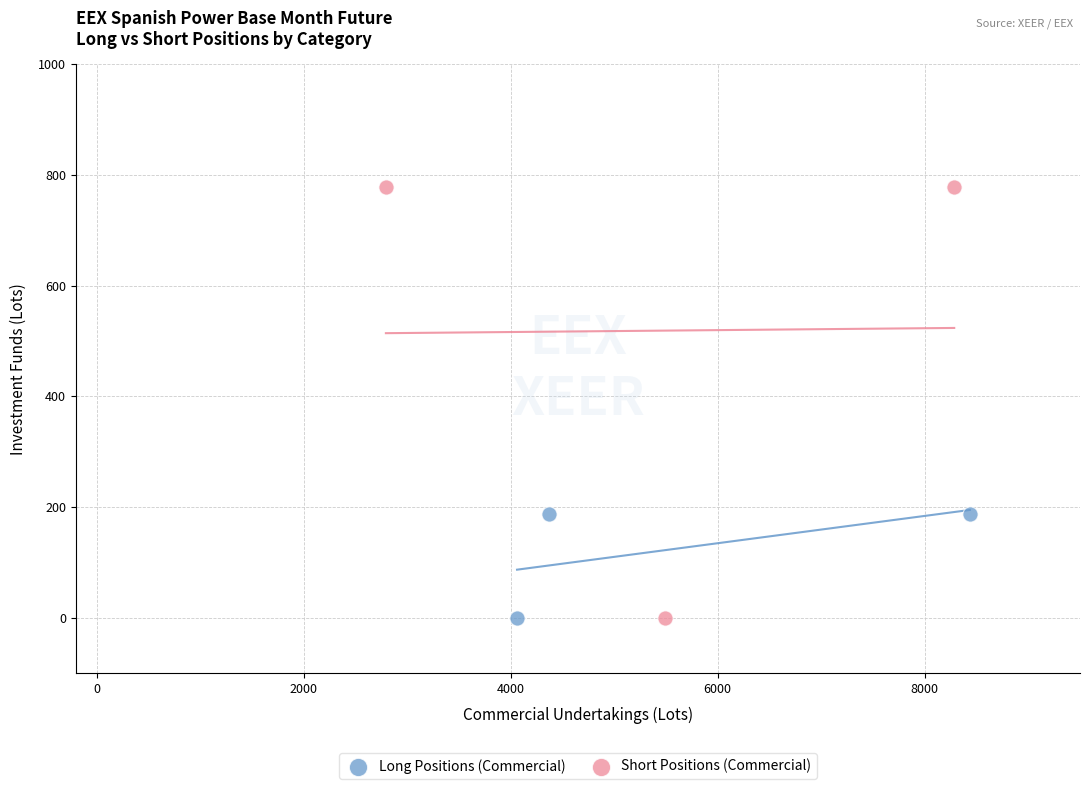

Which series has the largest Y range (max minus min)?

Short Positions (Commercial)